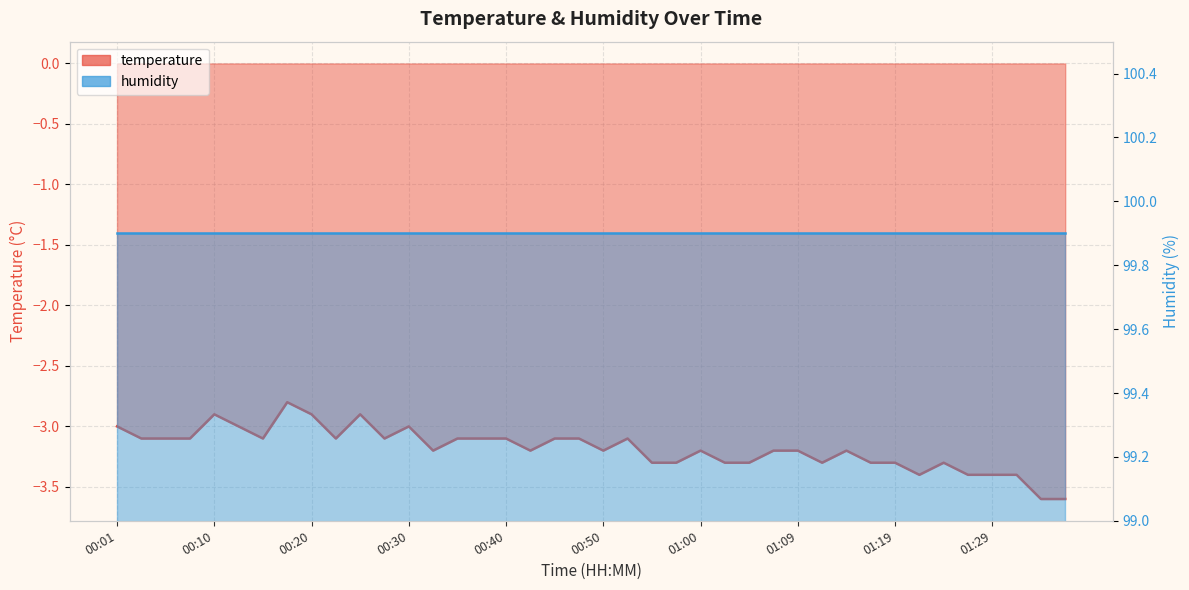

What is the smallest value displayed?

-3.6